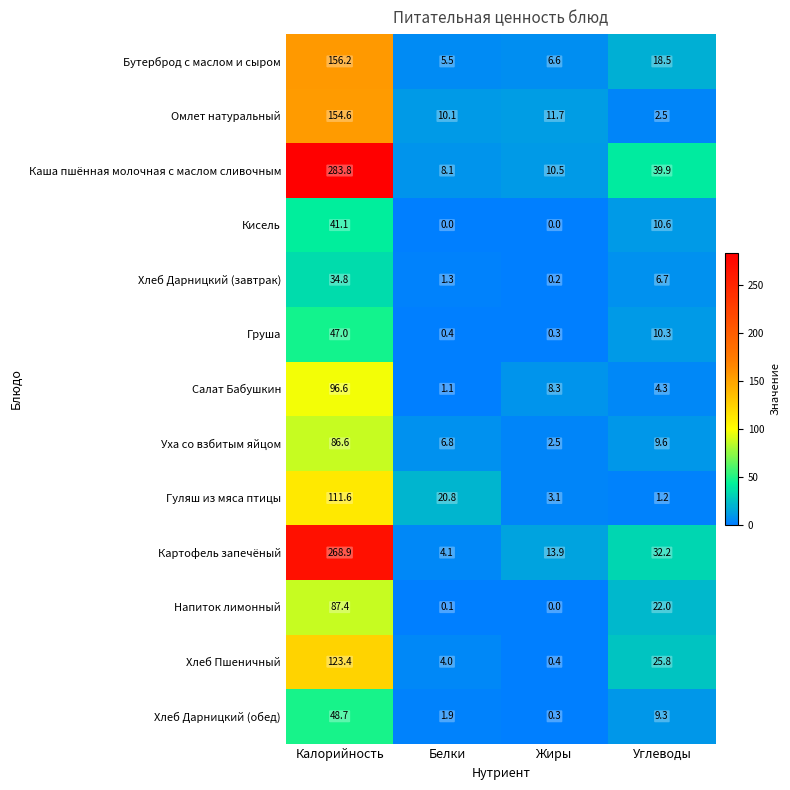

The Картофель запечёный series shows 13.9 at Жиры. True or false?

True